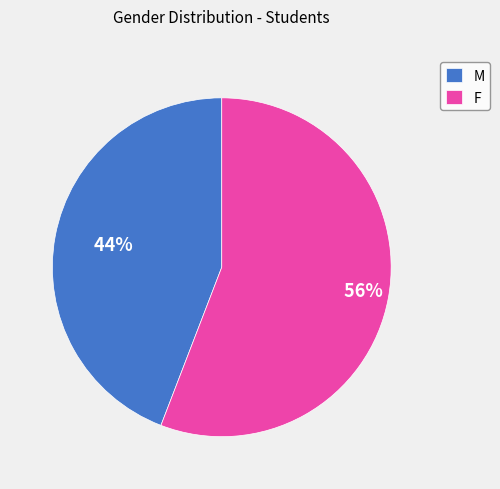

Which category has the biggest portion of the pie?

F